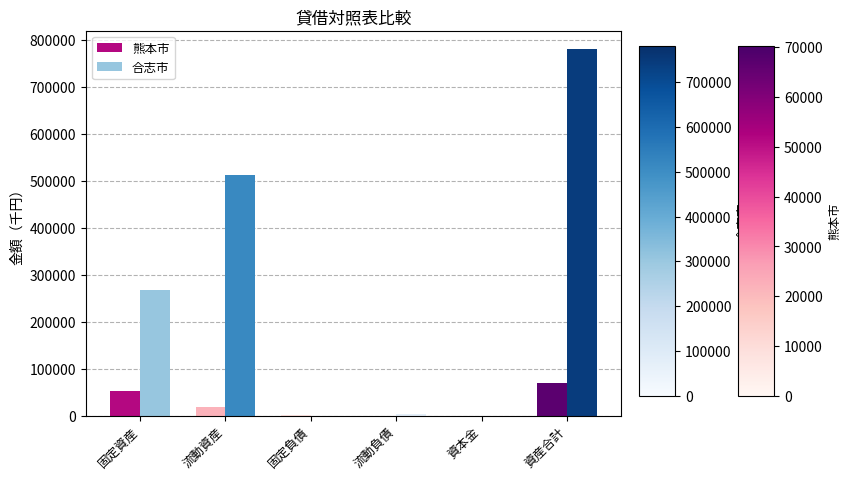

The 熊本市 series shows 0 at 資本金. True or false?

True